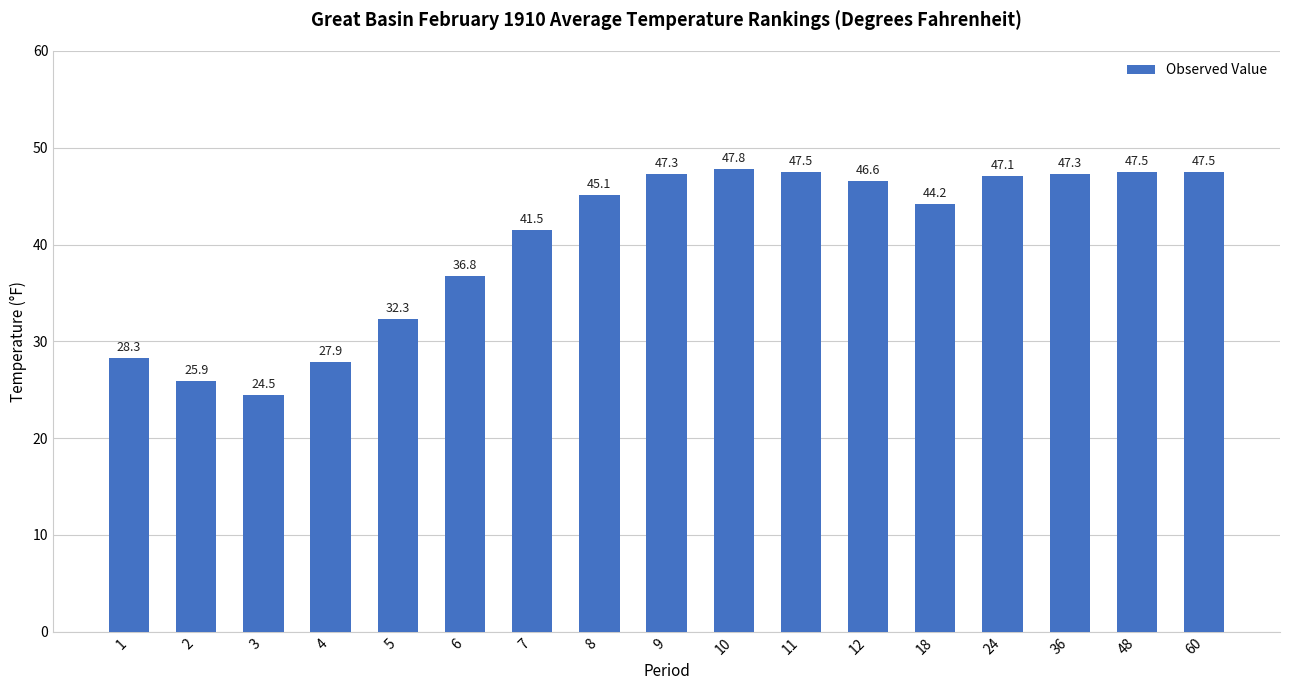

What is the sum of all values?

685.1